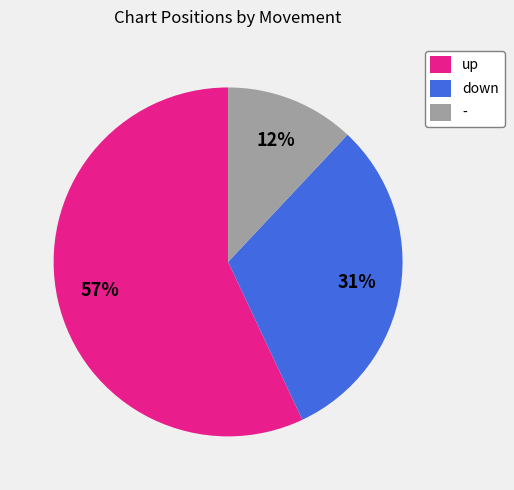

The up slice represents 57% of the pie. True or false?

True